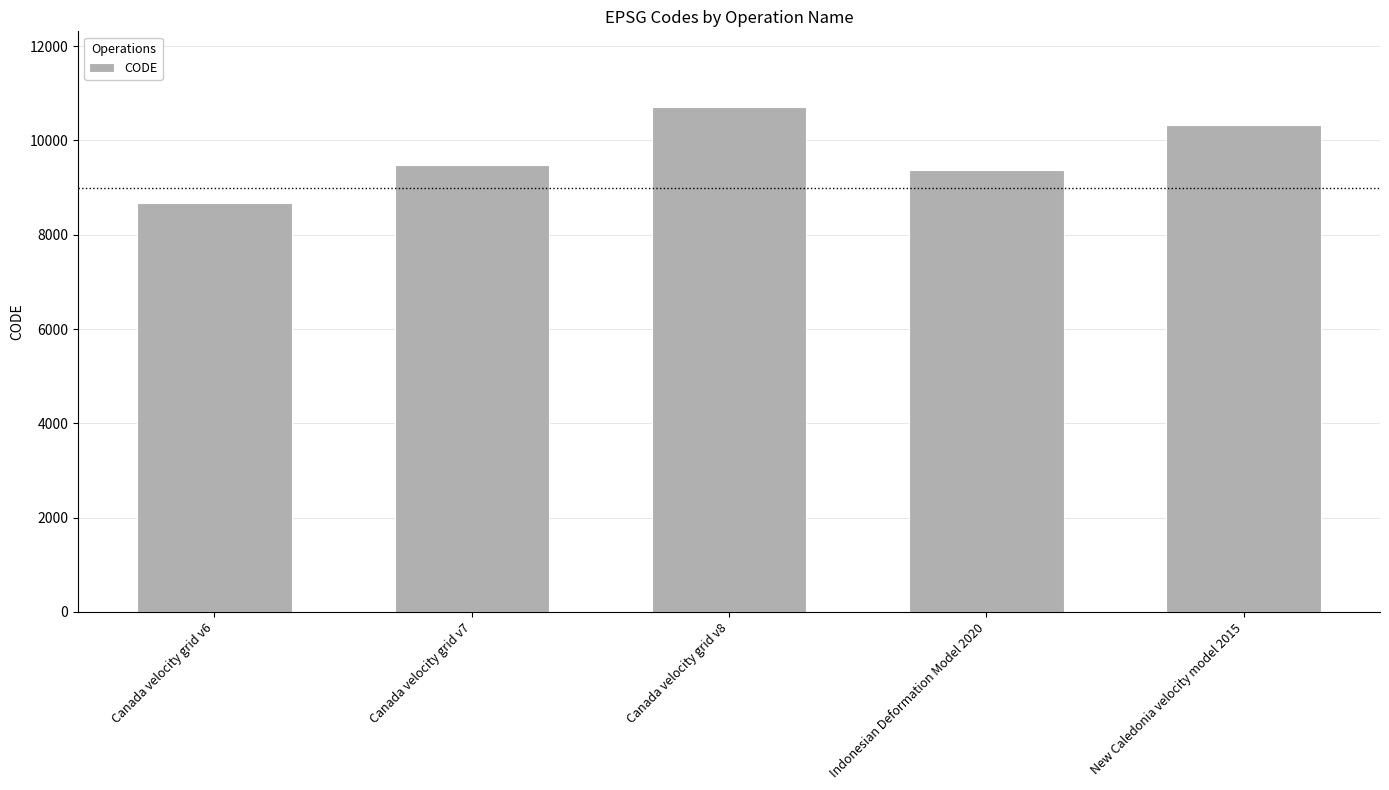

Reading right to left, extract all data points from this chart.

10323	9375	10707	9483	8676